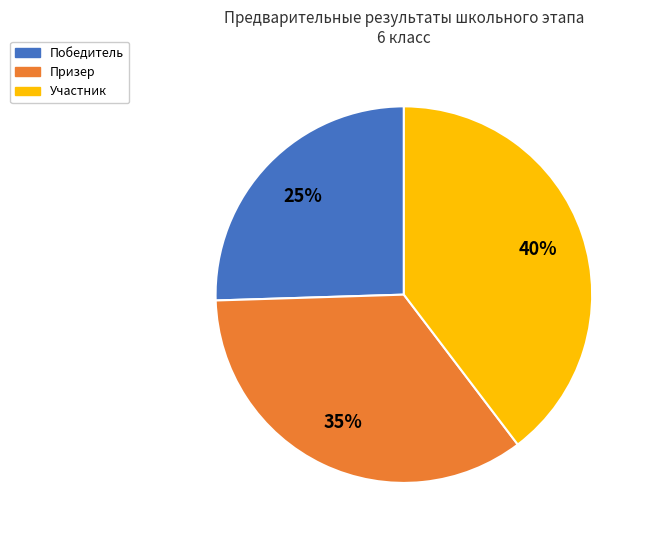

How many segments does this pie chart have?

3